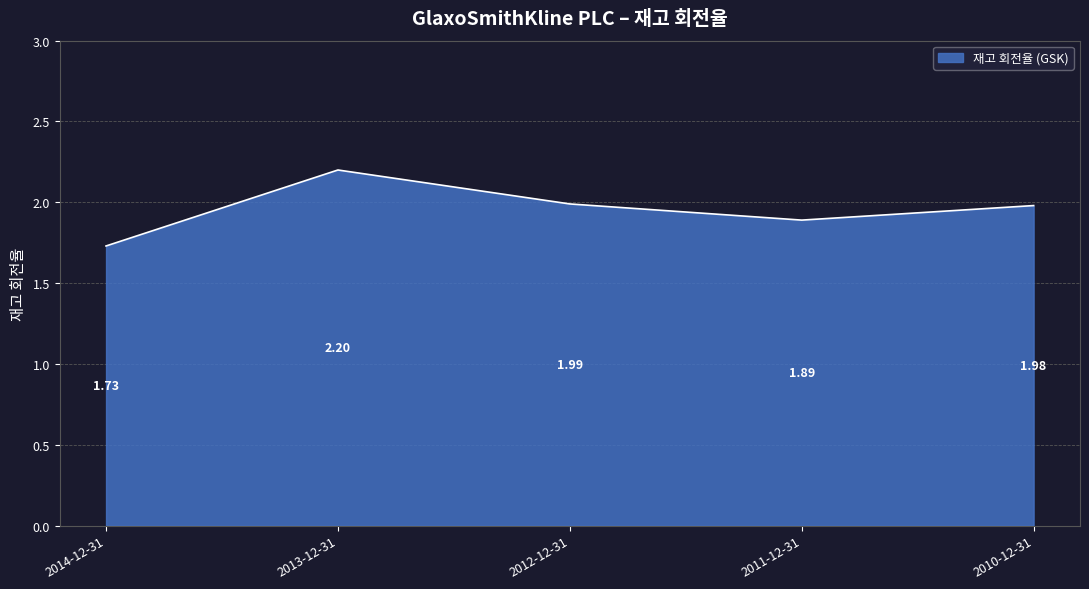

Rank the categories by value from lowest to highest.

2014-12-31, 2011-12-31, 2010-12-31, 2012-12-31, 2013-12-31